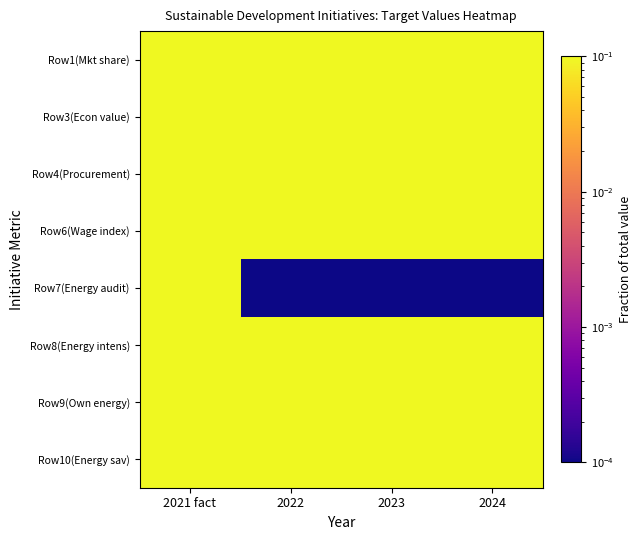

Which series has the largest total across all categories?

Row7(Energy audit)